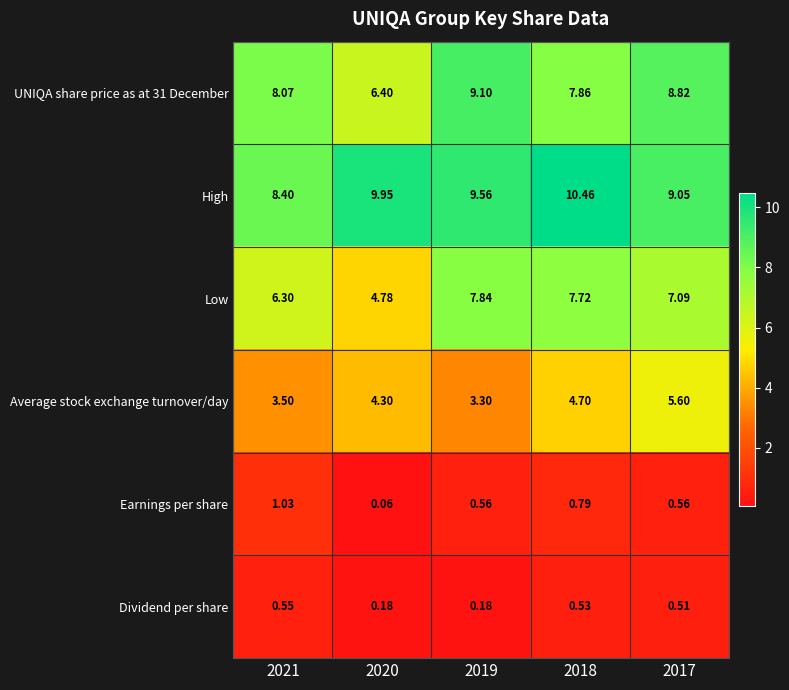

Which series changed the most between 2020 and 2019?

Low